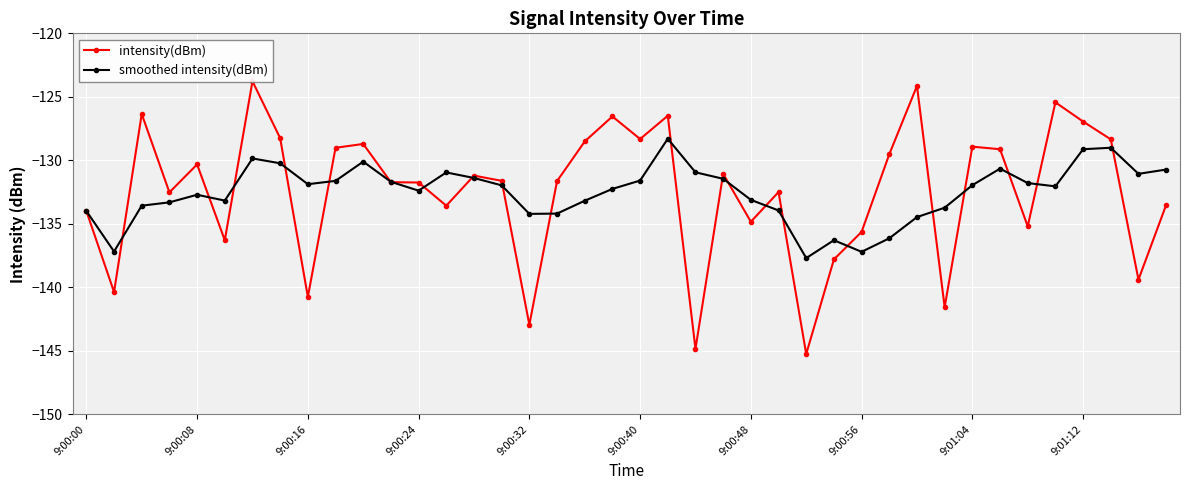

At how many categories does at least one series exceed -143?

40